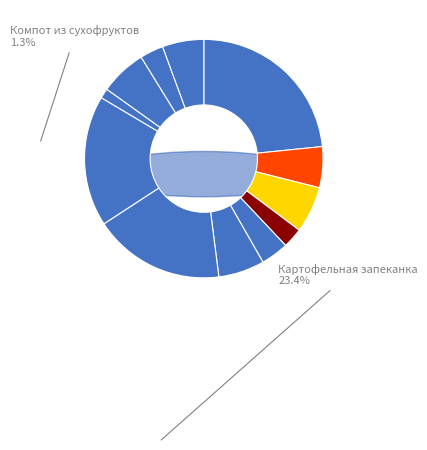

Is there any slice that represents more than half of the pie?

No